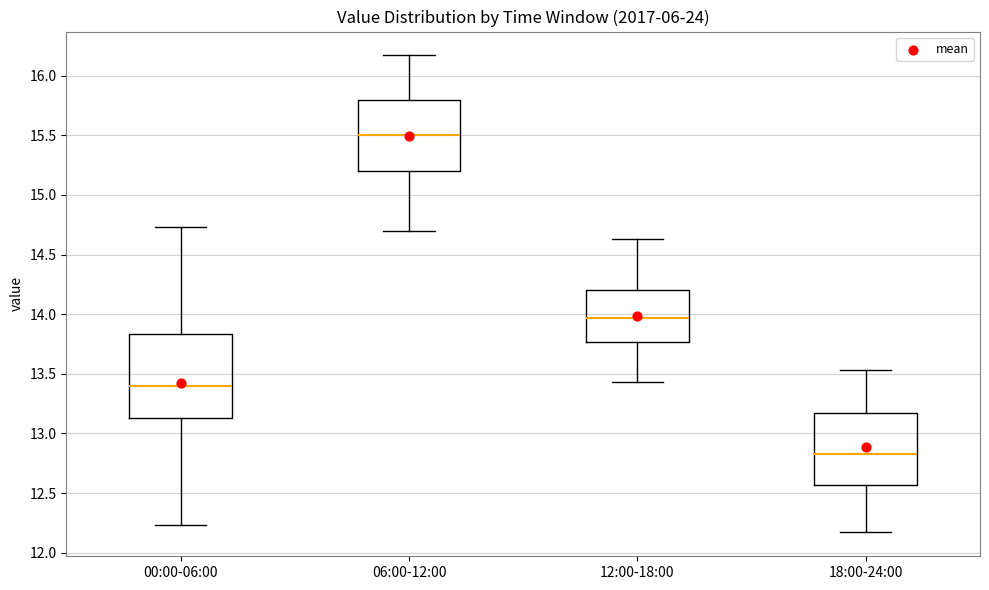

Reading left to right, transcribe this box plot: for each box, give where its median line is, the range the box spans, and where its two whiskers end, as read against the y-axis. The values are not printed on the chart, so give them approximately, as read against the axis.

00:00-06:00: median 13.40, box 13.15 to 13.85, whiskers 12.25 to 14.75
06:00-12:00: median 15.50, box 15.20 to 15.80, whiskers 14.70 to 16.15
12:00-18:00: median 13.95, box 13.75 to 14.20, whiskers 13.45 to 14.65
18:00-24:00: median 12.85, box 12.55 to 13.15, whiskers 12.15 to 13.55